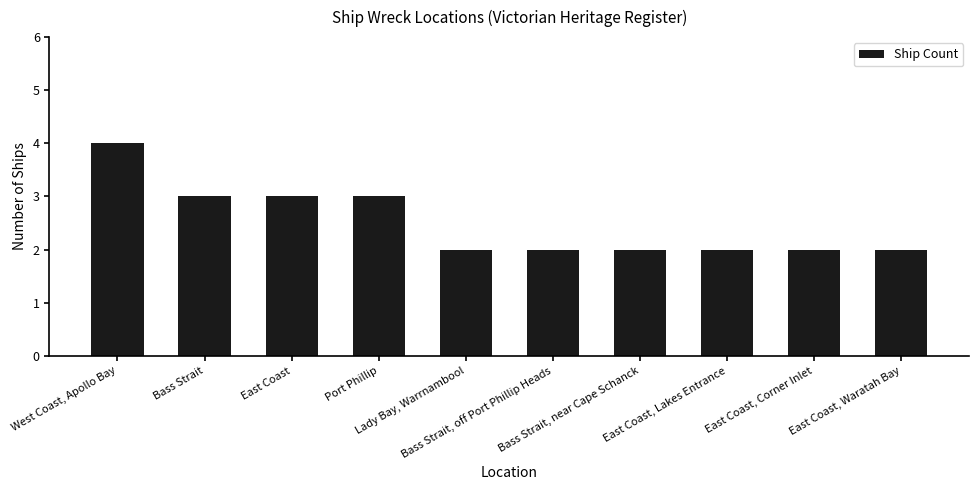

What is the maximum value shown in the chart?

4